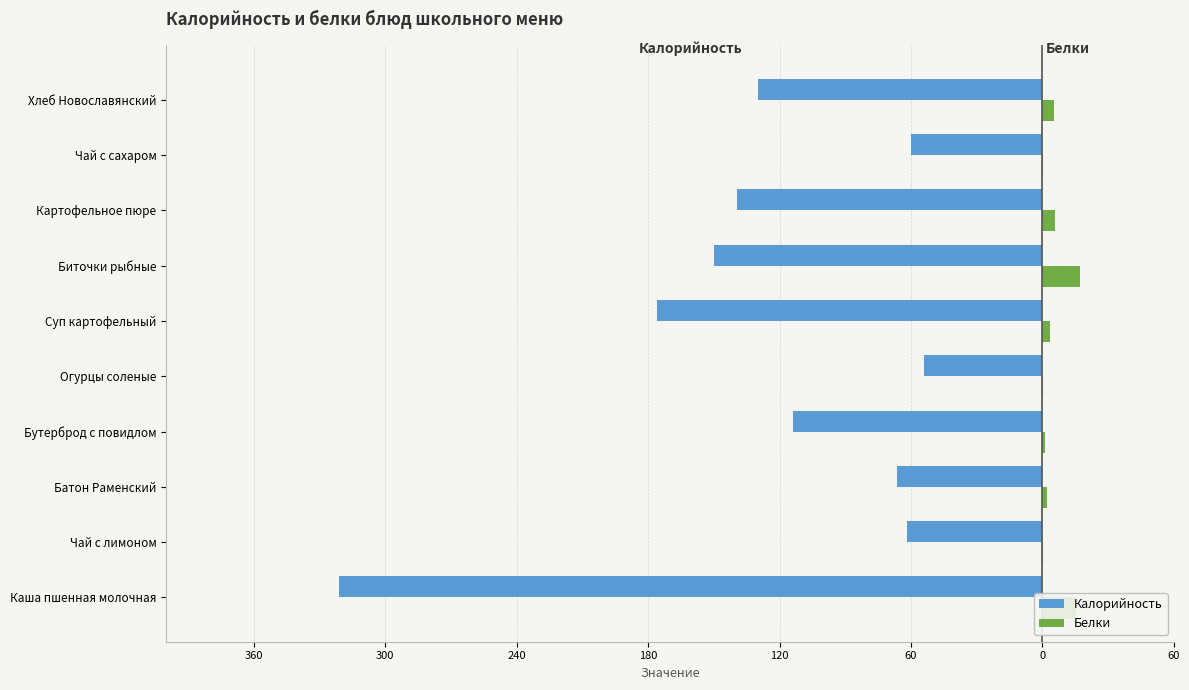

What are all the series names shown in the legend?

Калорийность, Белки